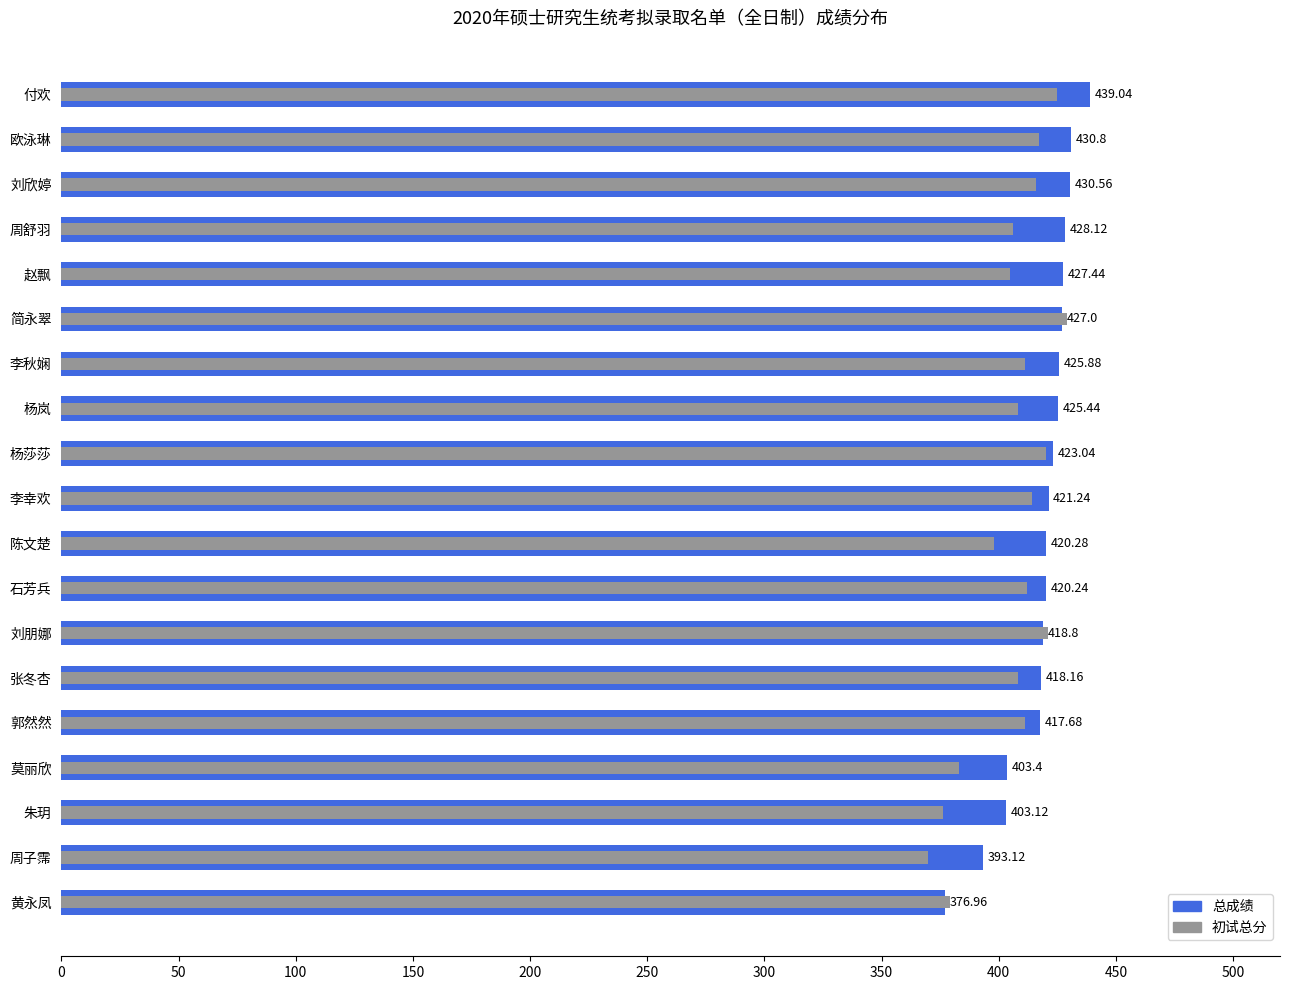

What is the difference between the maximum and minimum values in the 初试总分 series?

59.0